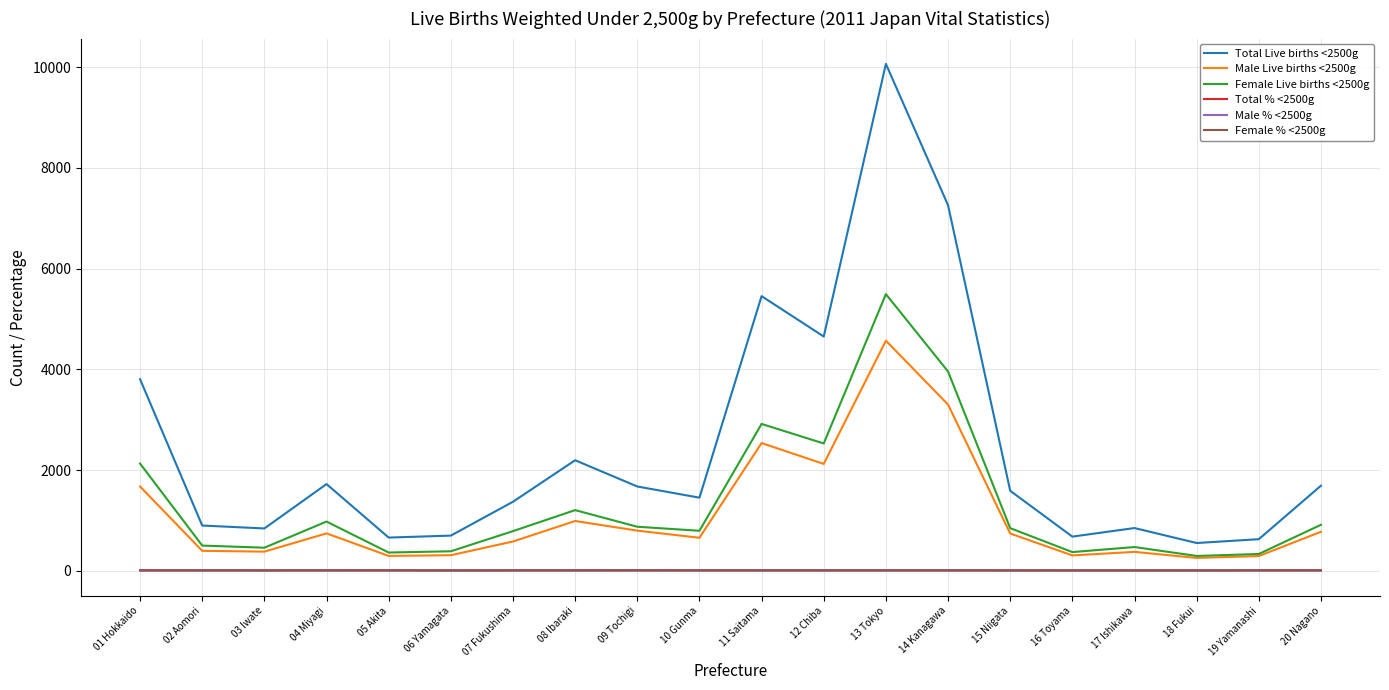

True or false: Female Live births <2500g has more than 2 interior local peaks.

True